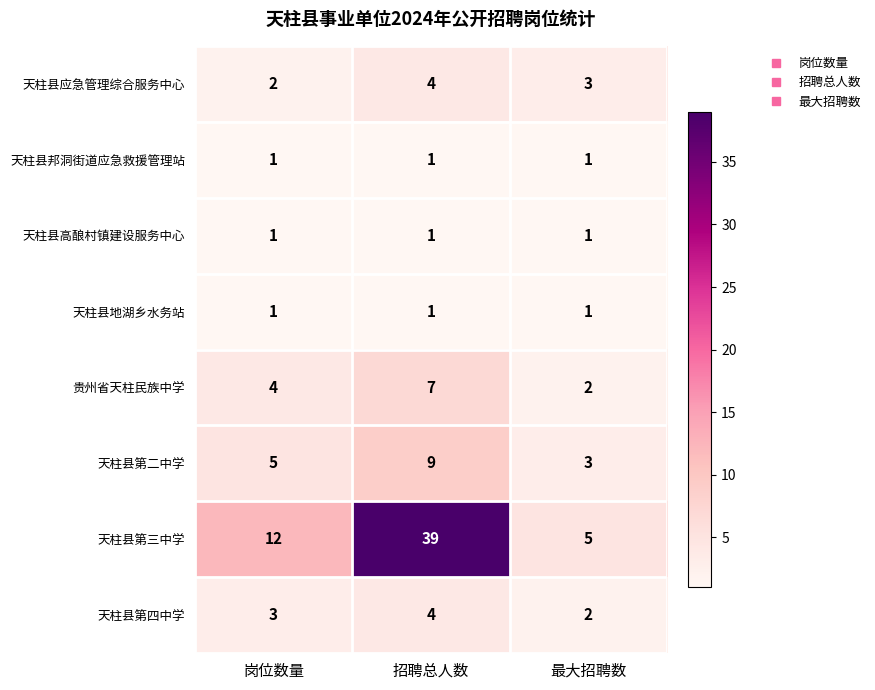

Where is 天柱县应急管理综合服务中心 nearest to the value 3?

最大招聘数